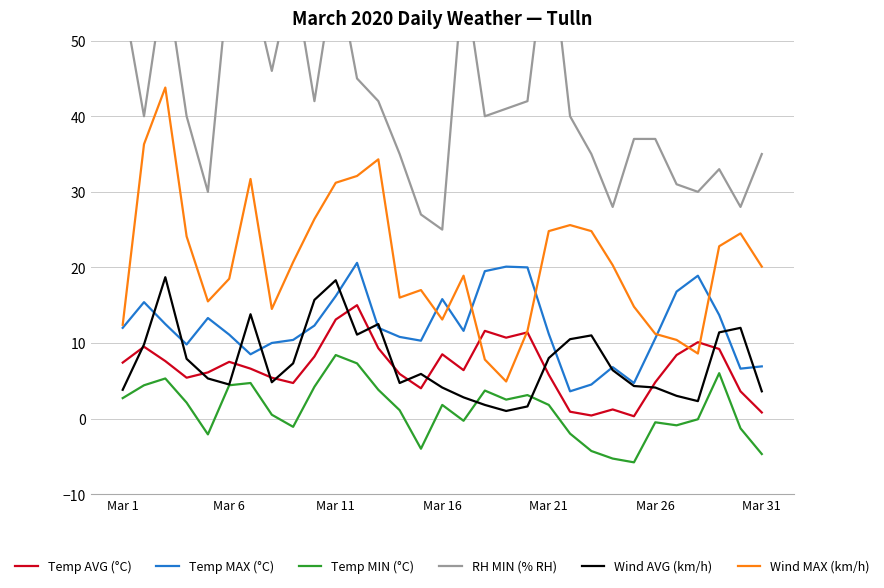

What is the minimum value shown in the chart?

-5.8